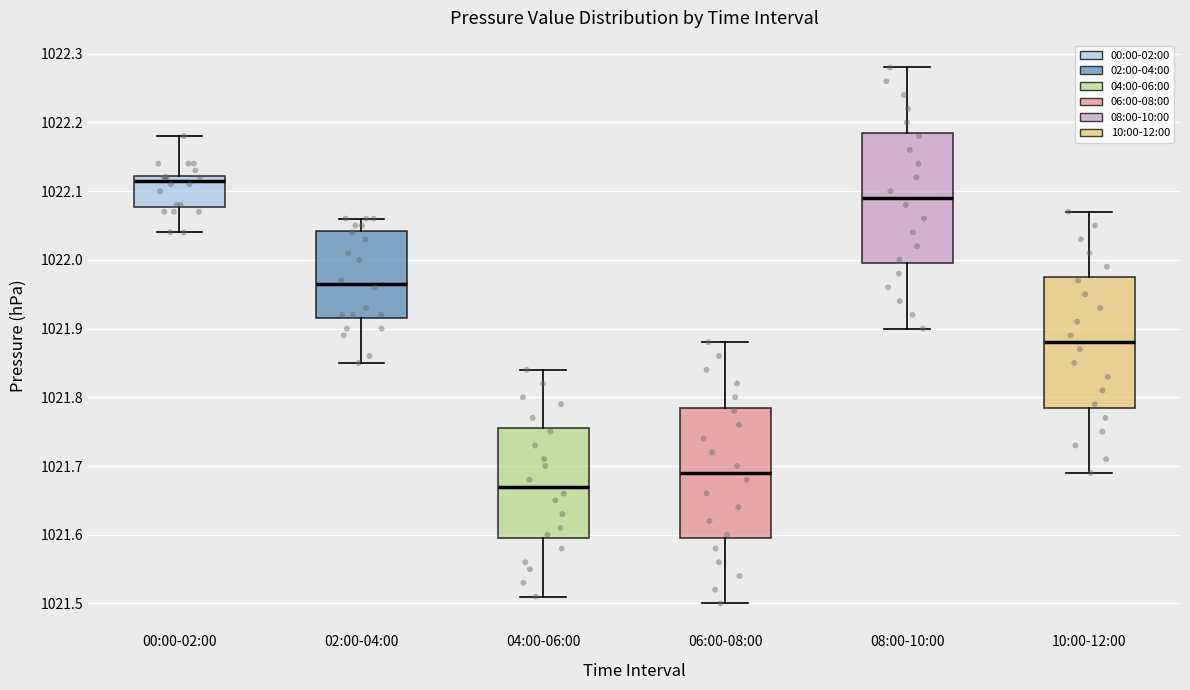

Which box's median line is the lowest?

04:00-06:00